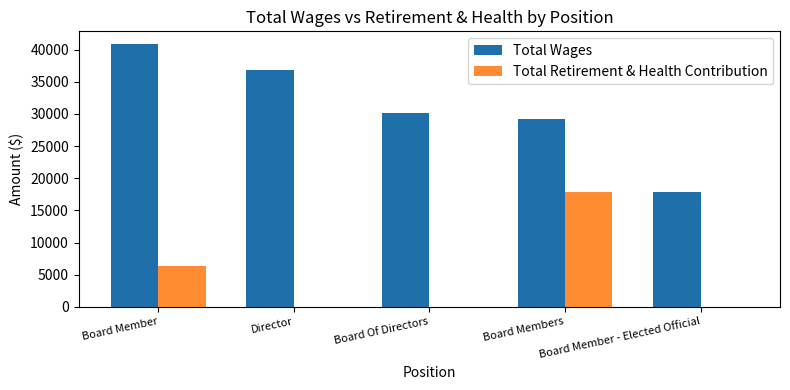

Reading left to right, list all the values displayed in this chart.

Total Wages: 40807	36802	30090	29250	17800
Total Retirement & Health Contribution: 6387	0	0	17786	0